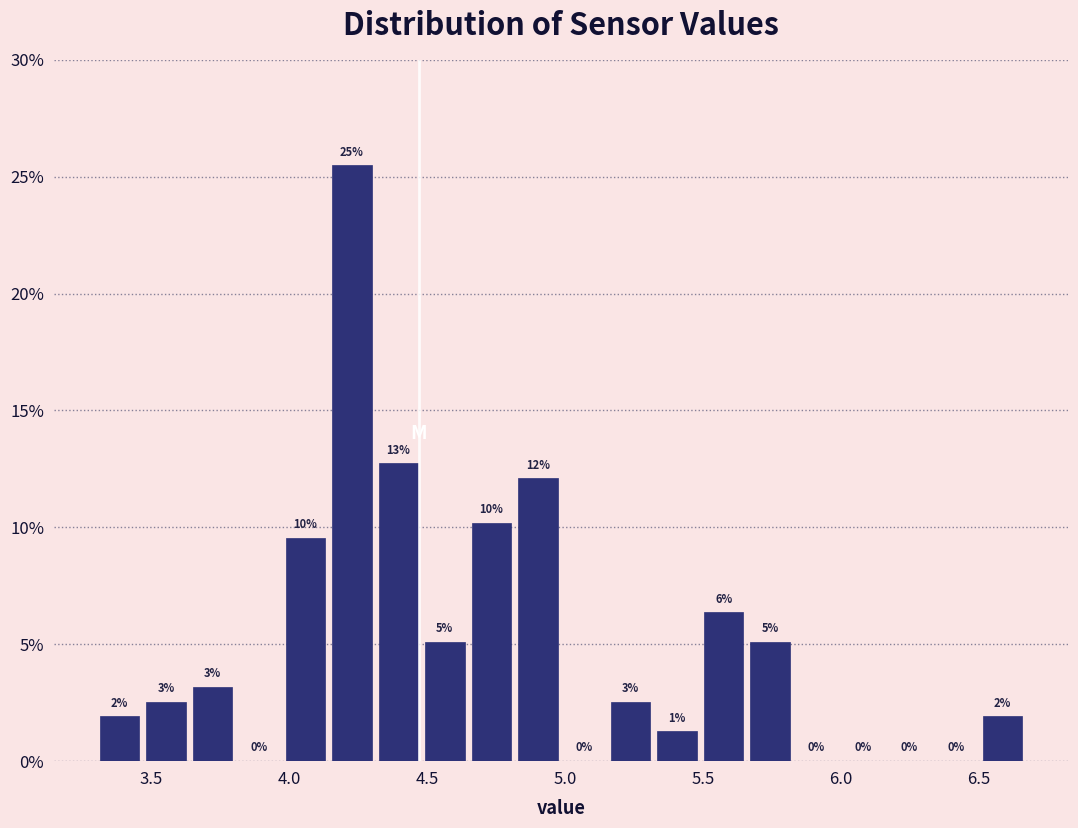

Around what value on the x-axis is the tallest bar? Give the approximate position of its centre, as read against the axis.

4.25